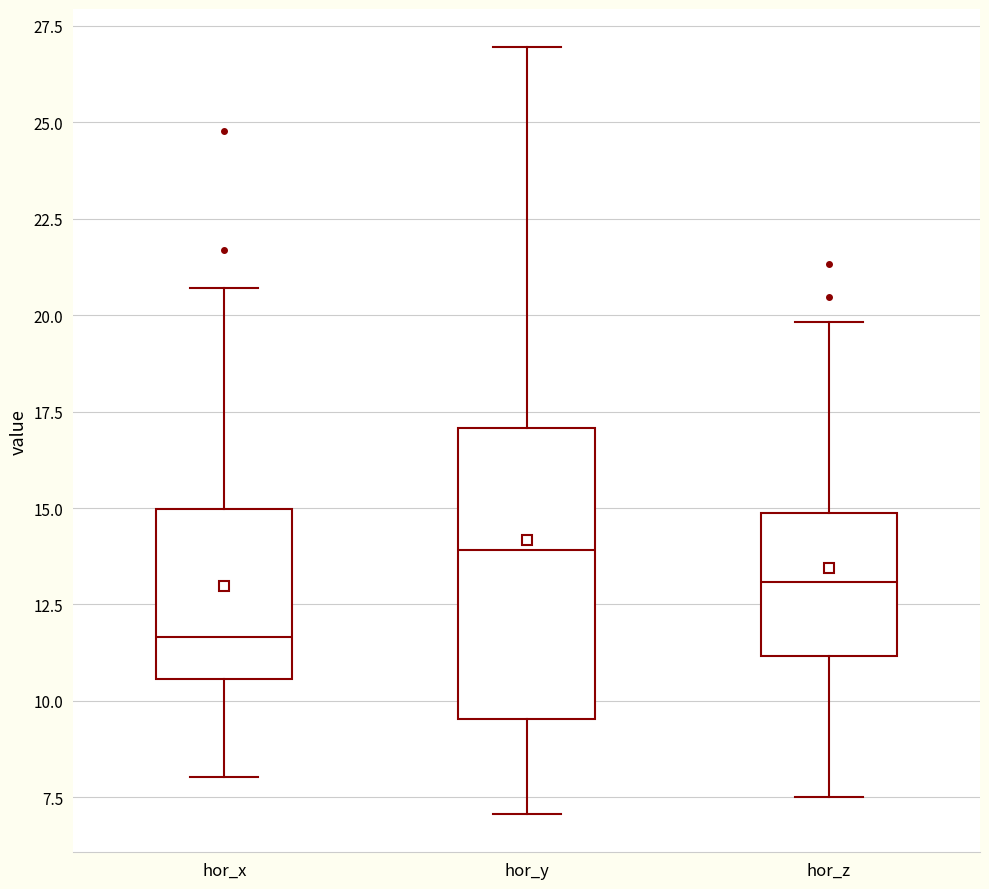

Reading left to right, read every box against the y-axis: the position of its median line, the range the box covers, and the ends of its whiskers. The values are not printed on the chart, so give them approximately, as read against the axis.

hor_x: median 11.5, box 10.5 to 15.0, whiskers 8.0 to 20.5
hor_y: median 14.0, box 9.5 to 17.0, whiskers 7.0 to 27.0
hor_z: median 13.0, box 11.0 to 15.0, whiskers 7.5 to 20.0